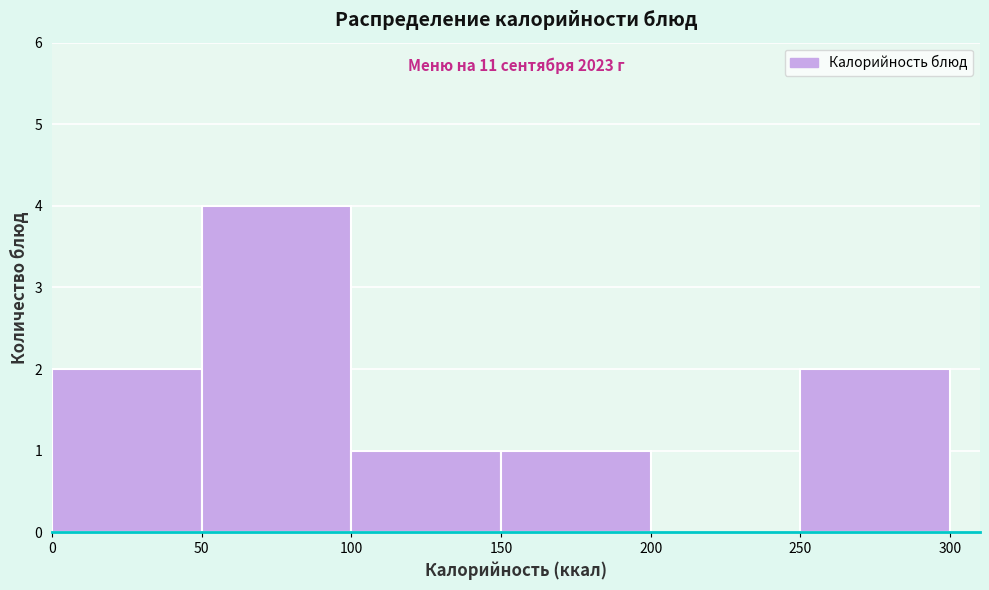

Which range on the x-axis has the tallest bar?

50 to 100